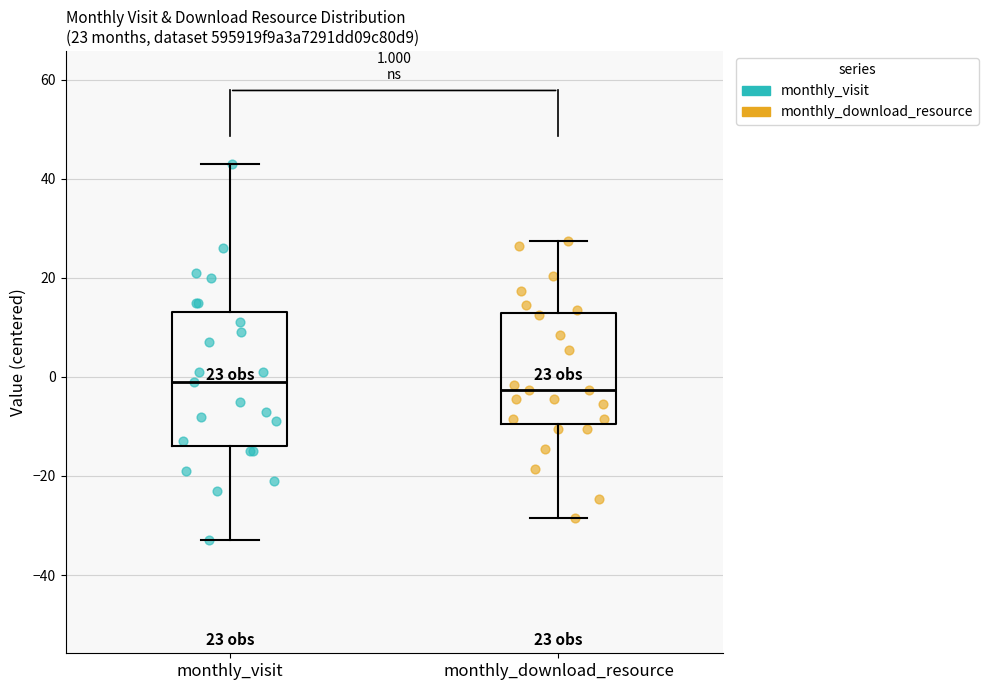

Which box is the tallest, from its lower edge to its upper edge?

monthly_visit